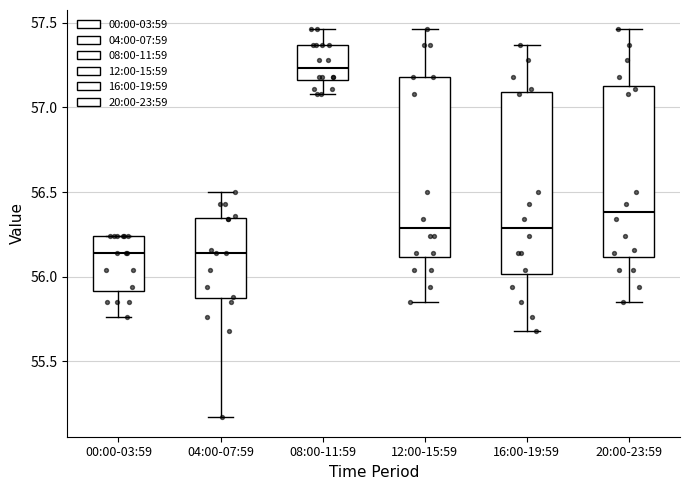

Which box has the highest median line?

08:00-11:59